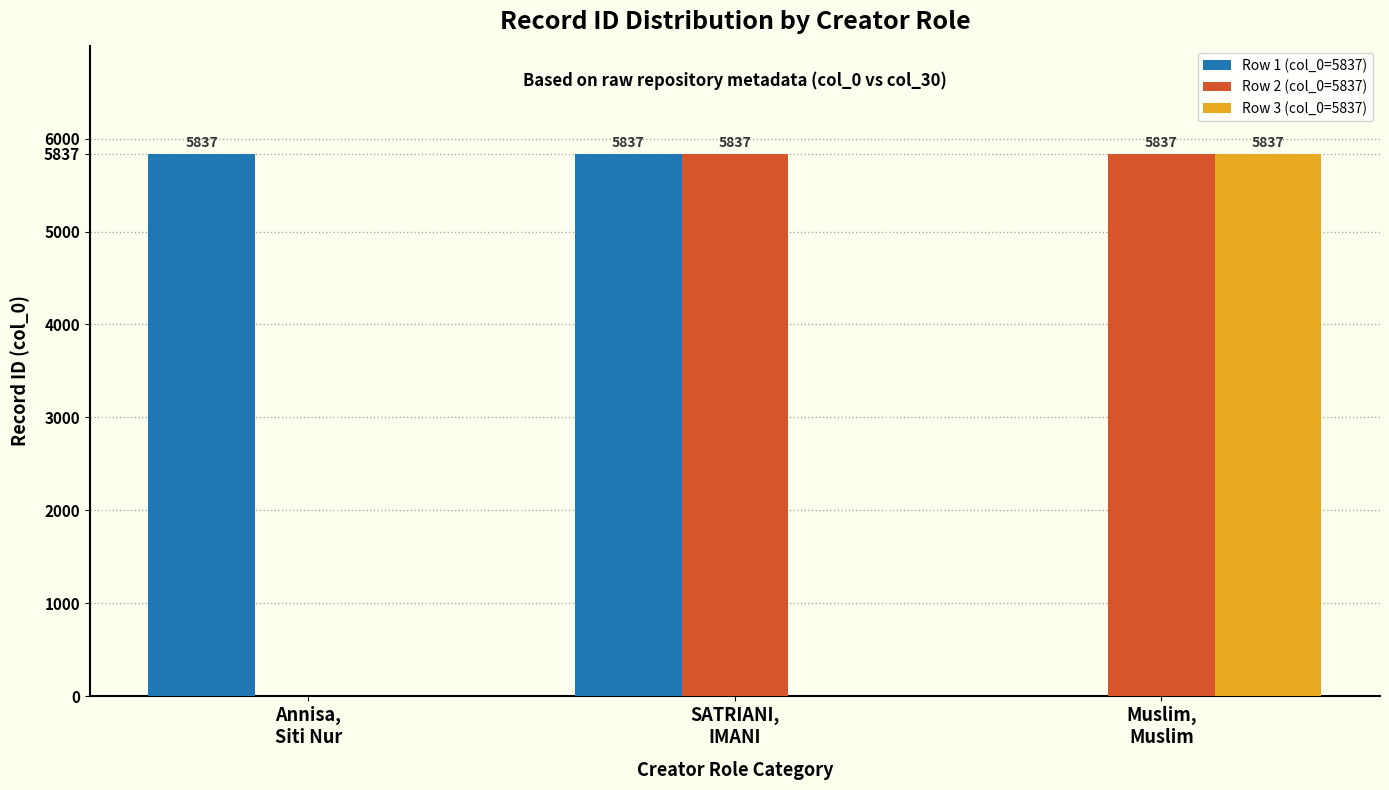

What is the spread (max minus min) of values at SATRIANI,
IMANI?

5837